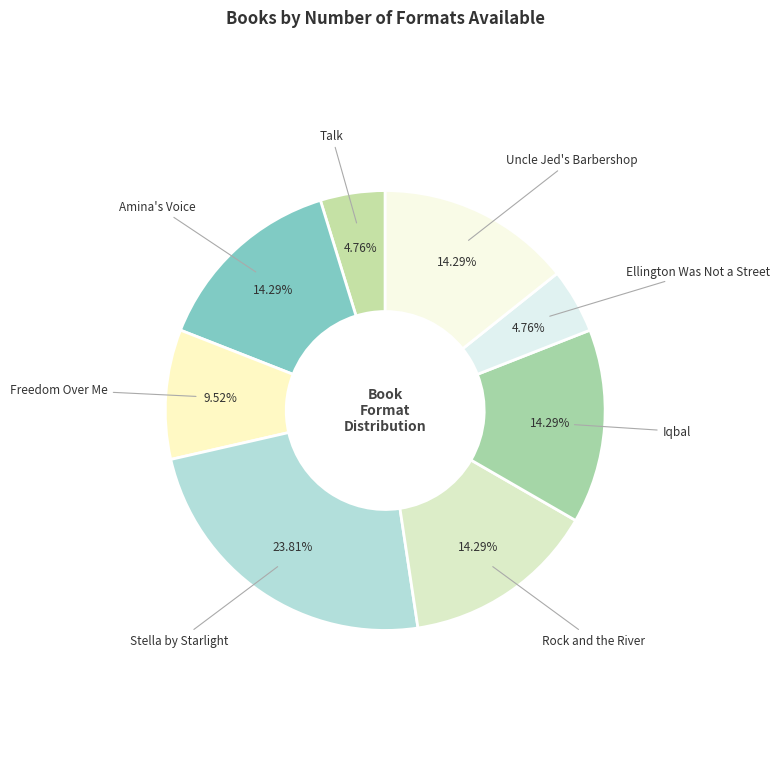

Does Iqbal represent more than half of the total?

No